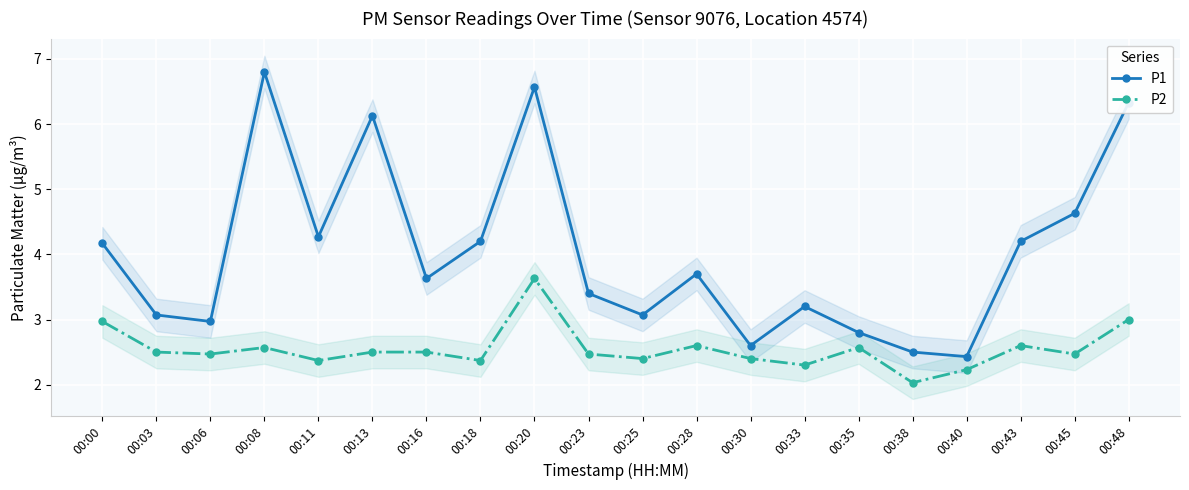

List the labels in order of P1 value, smallest first.

00:40, 00:38, 00:30, 00:35, 00:06, 00:03, 00:25, 00:33, 00:23, 00:16, 00:28, 00:00, 00:18, 00:43, 00:11, 00:45, 00:13, 00:48, 00:20, 00:08